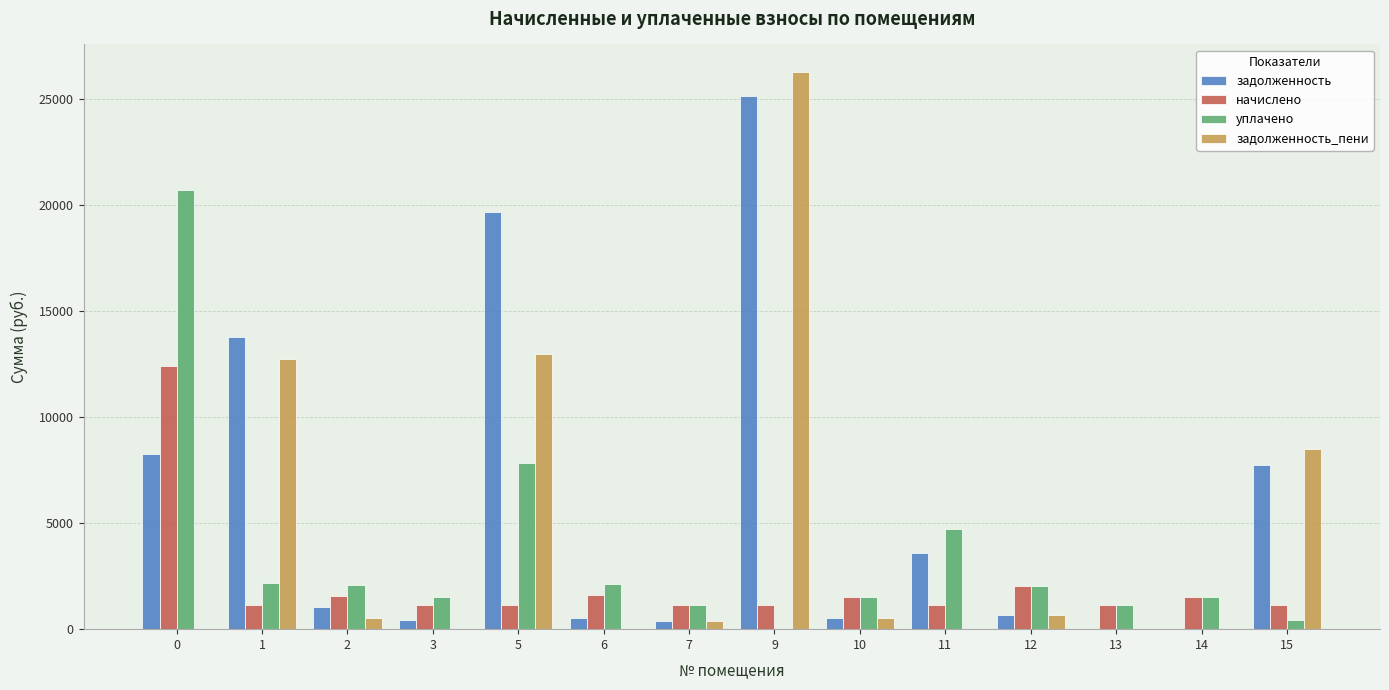

How many distinct data groups are displayed?

4